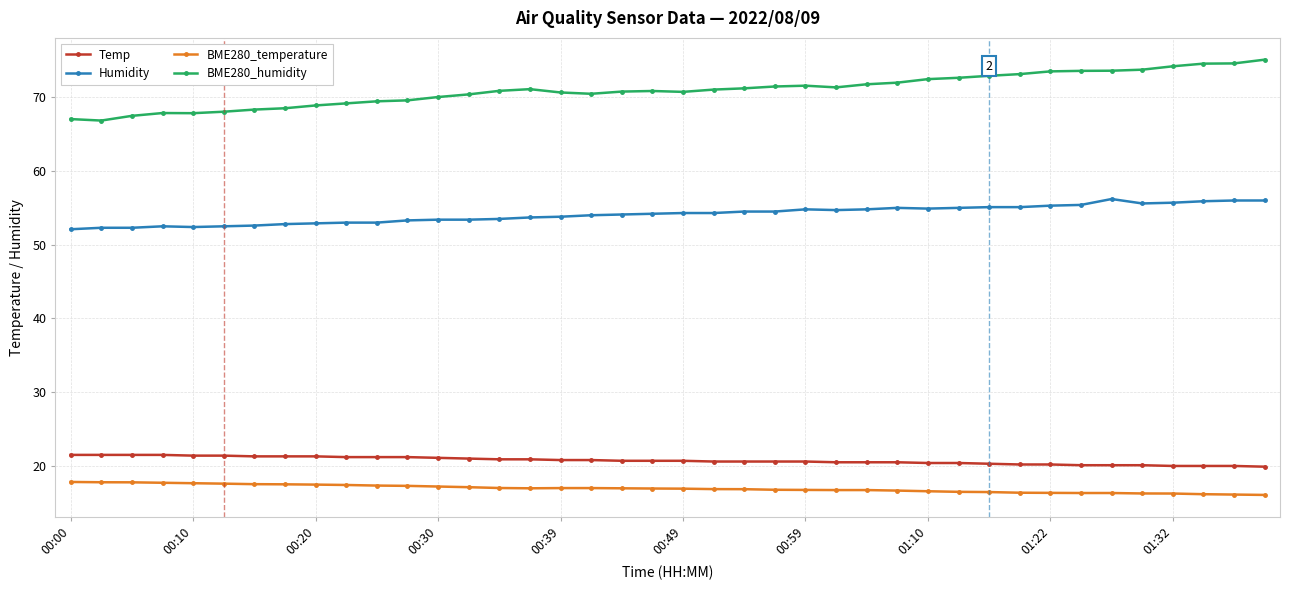

At how many categories does at least one series exceed 36?

40